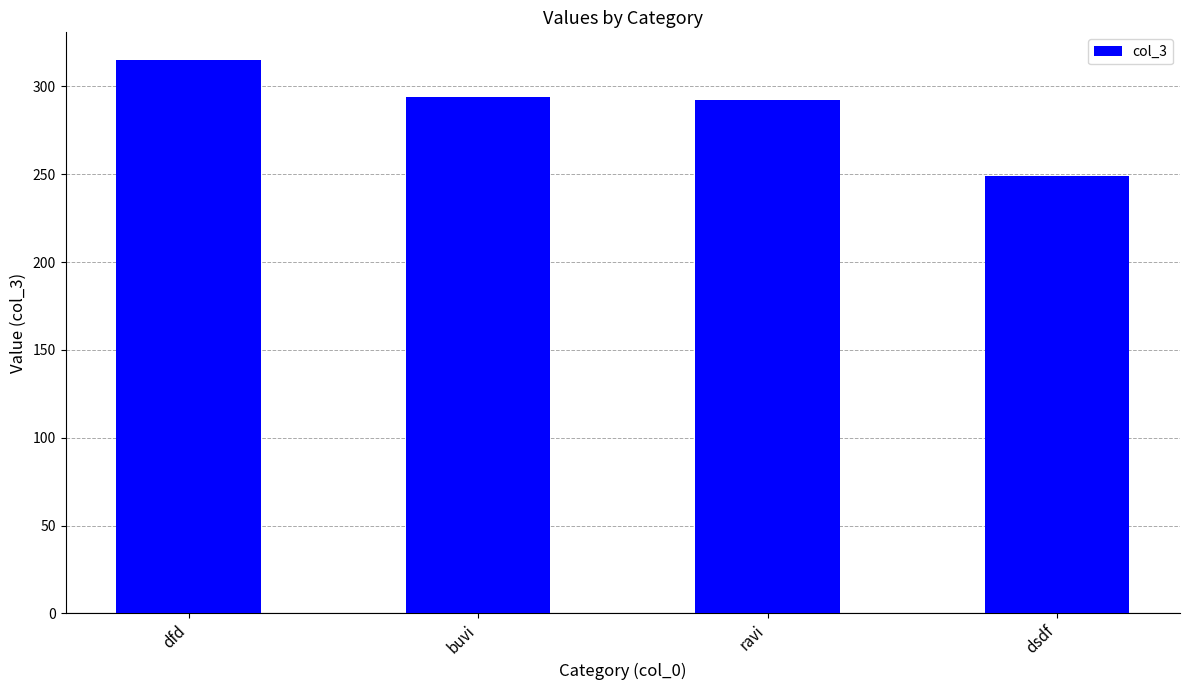

Reading right to left, what are all the values shown in this chart?

249	292	294	315